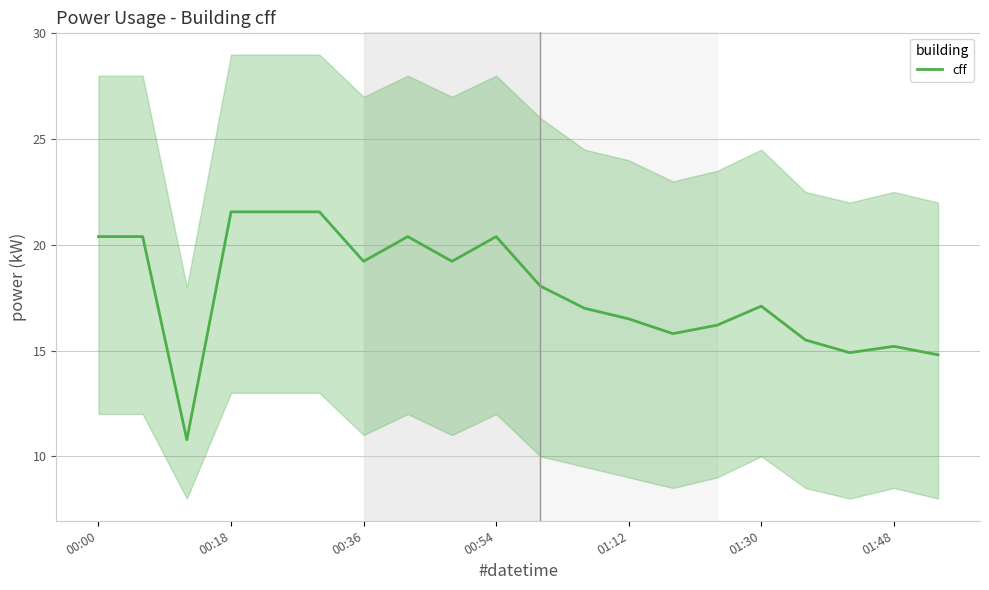

What is the maximum value shown in the chart?

21.6